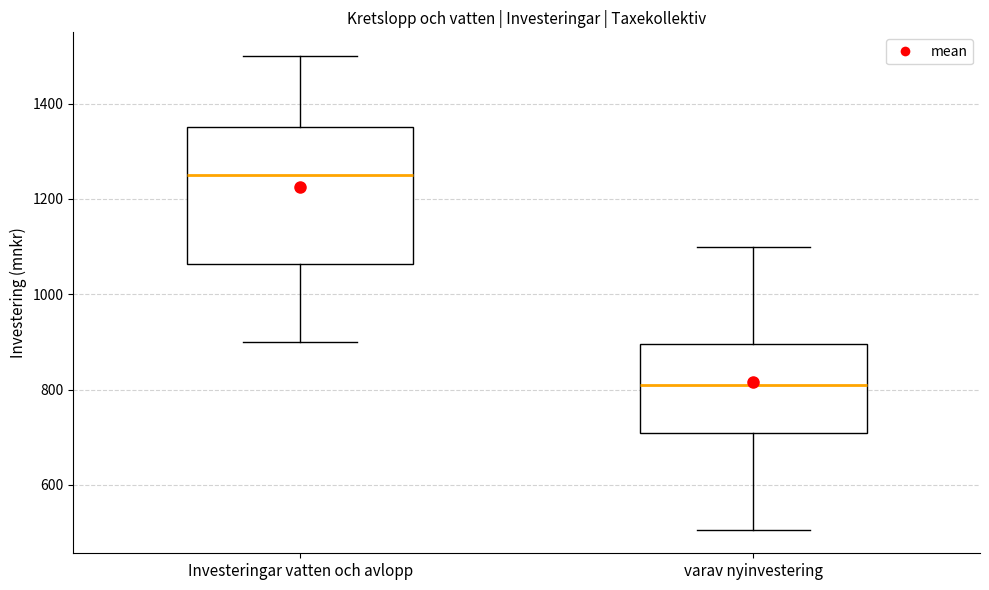

Where is the upper edge of the box for varav nyinvestering on the y-axis? The values are not printed on the chart, so give them approximately, as read against the axis.

900